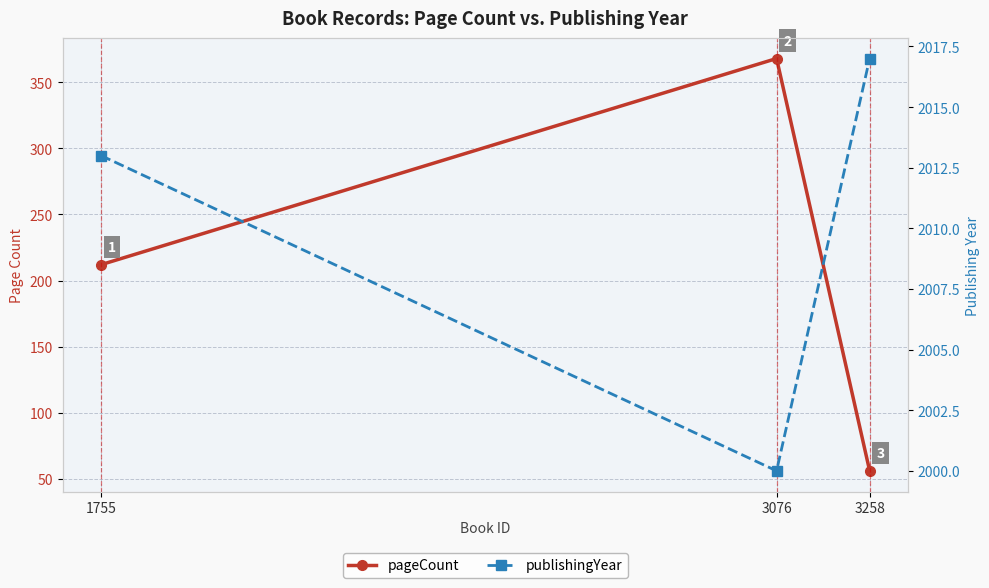

At which category is the sum across all series the highest?

3076